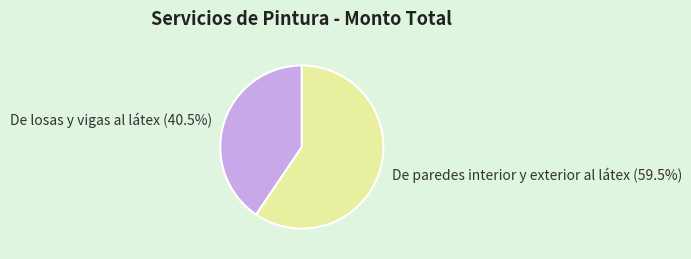

Rank the categories by value from highest to lowest.

De paredes interior y exterior al látex, De losas y vigas al látex